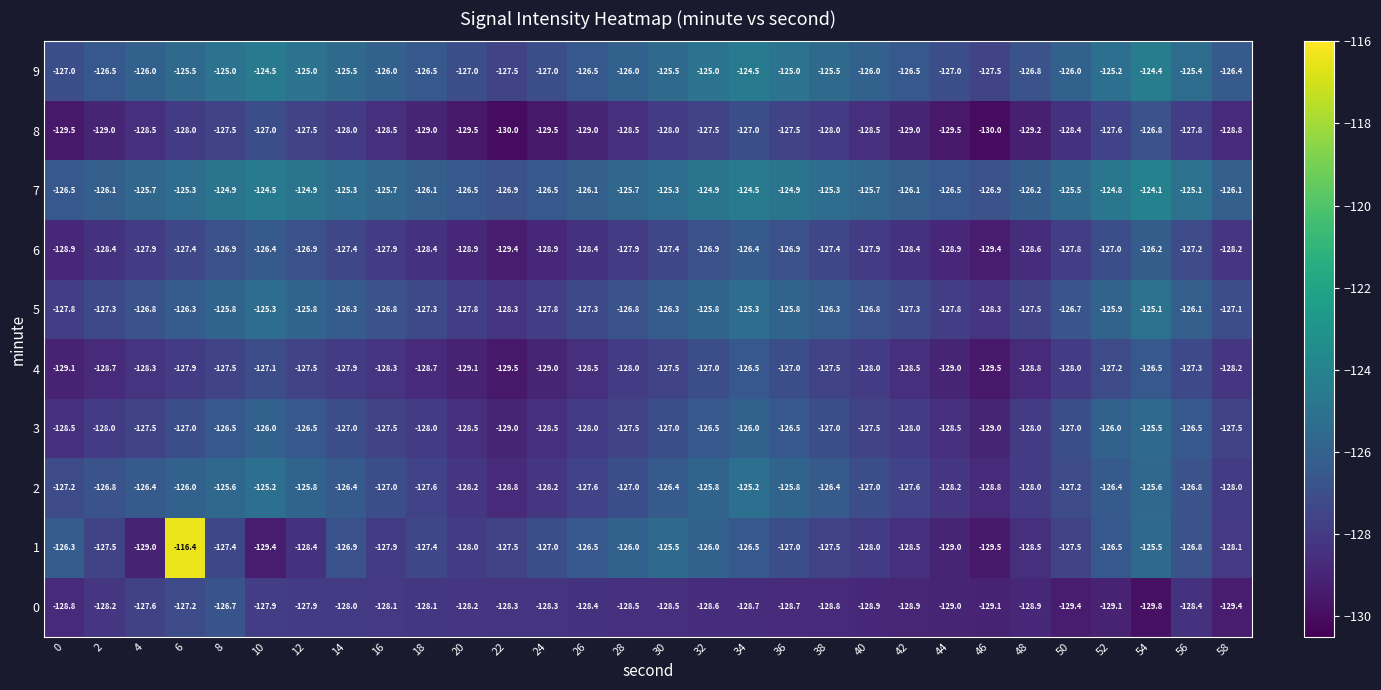

What is the difference between the maximum and second lowest values in the 9 series?

3.1